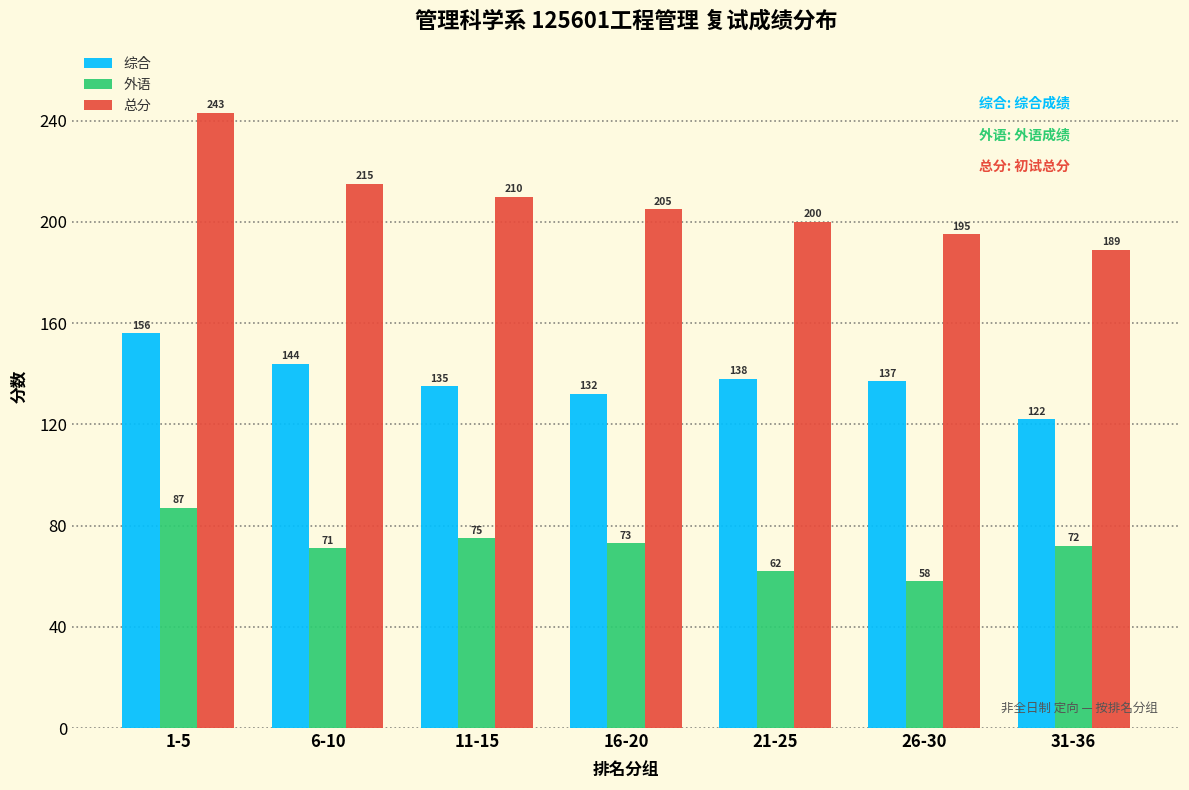

What is the lowest value of the 总分 series?

189